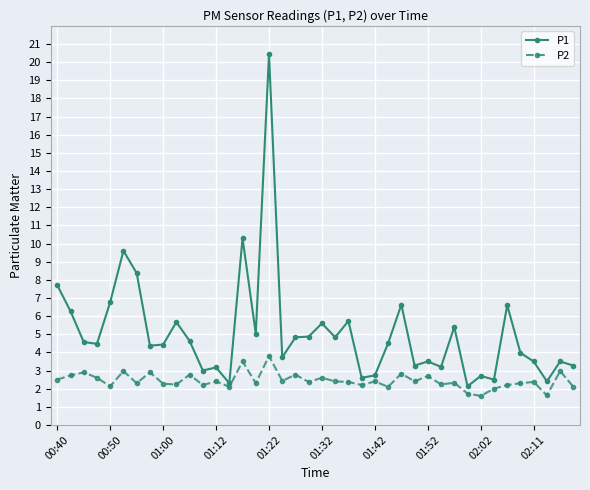

What is the smallest value displayed?

1.6